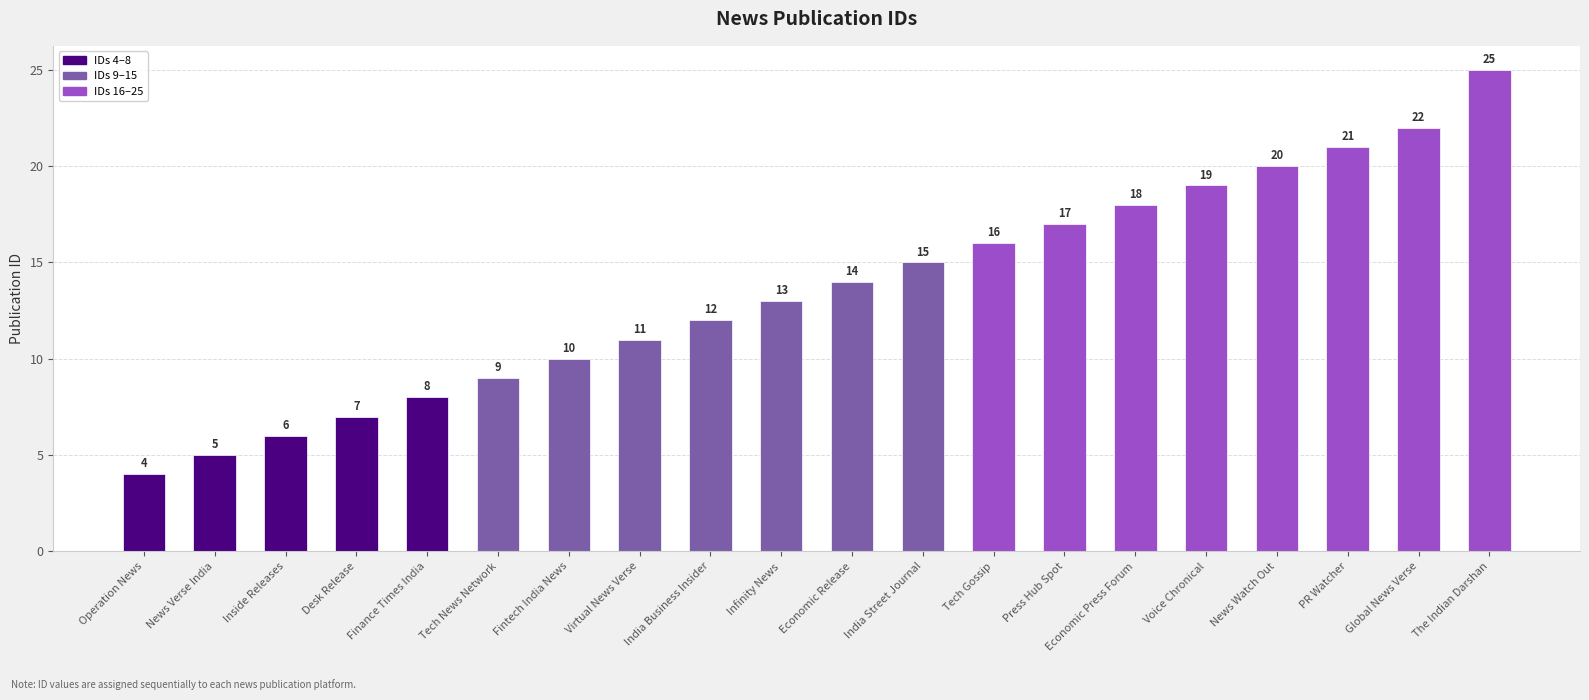

Rank the categories by value from highest to lowest.

The Indian Darshan, Global News Verse, PR Watcher, News Watch Out, Voice Chronical, Economic Press Forum, Press Hub Spot, Tech Gossip, India Street Journal, Economic Release, Infinity News, India Business Insider, Virtual News Verse, Fintech India News, Tech News Network, Finance Times India, Desk Release, Inside Releases, News Verse India, Operation News